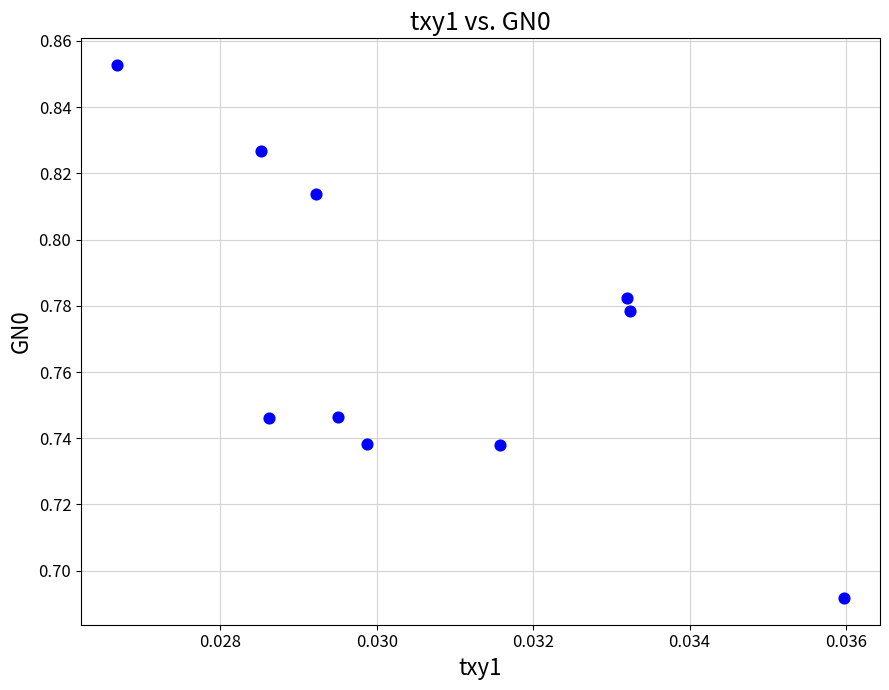

How many data points are displayed?

10